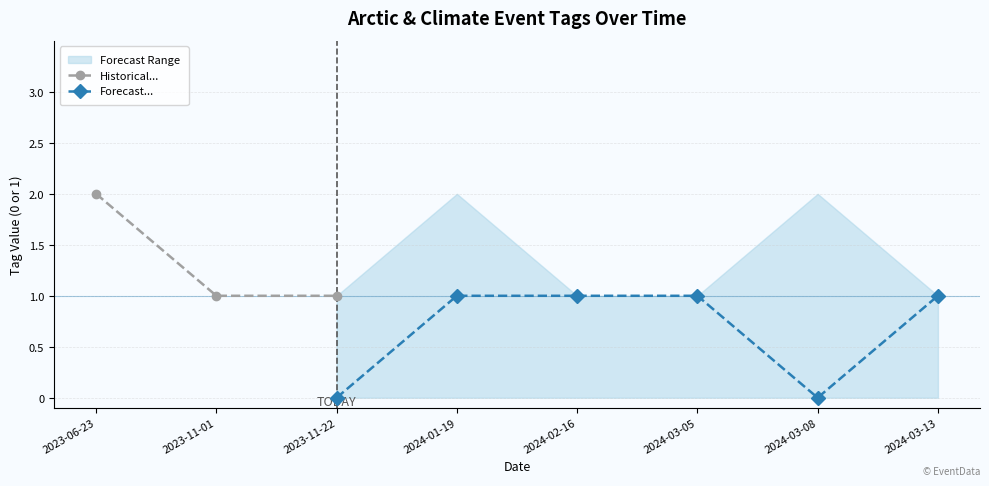

True or false: Historical... has a value of 1 at 2023-11-22.

True